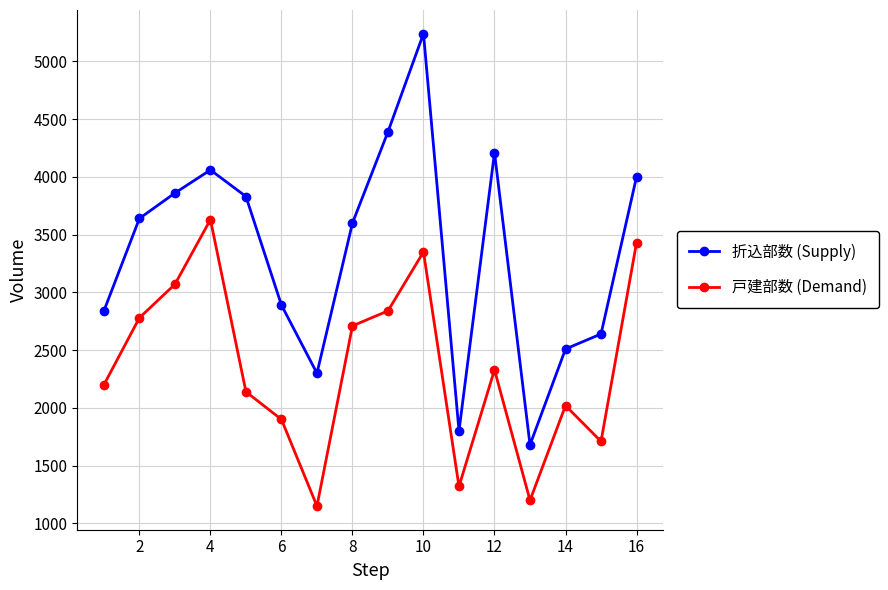

Which series has the largest range (max minus min)?

折込部数 (Supply)